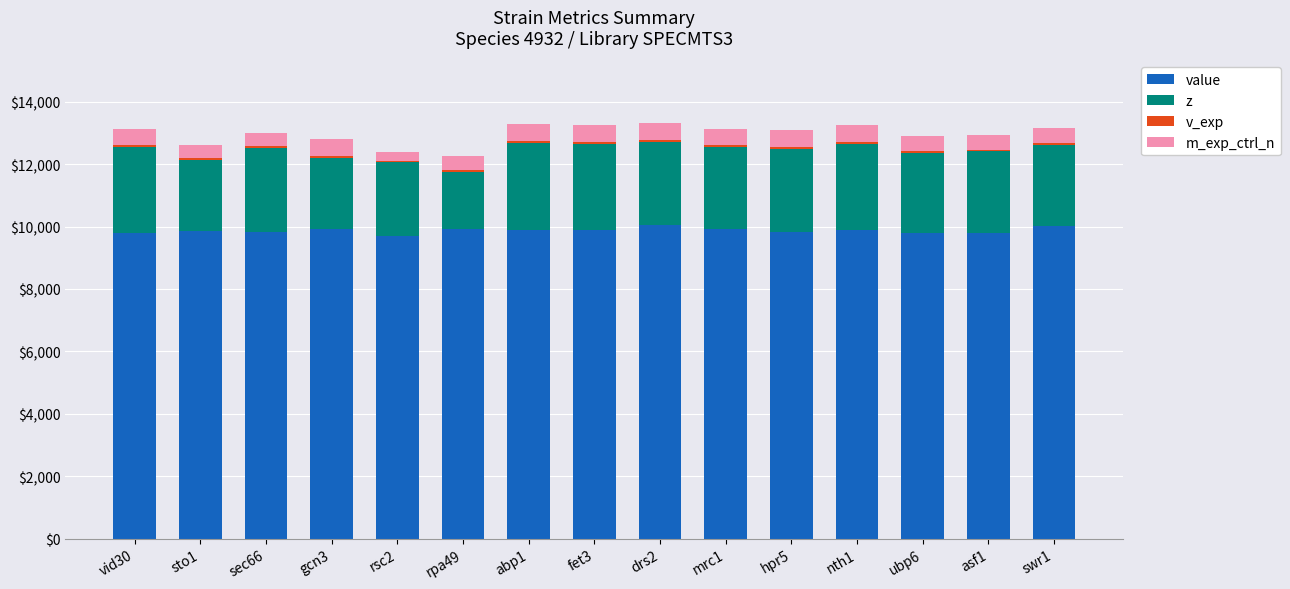

How many data points does each series have?

15